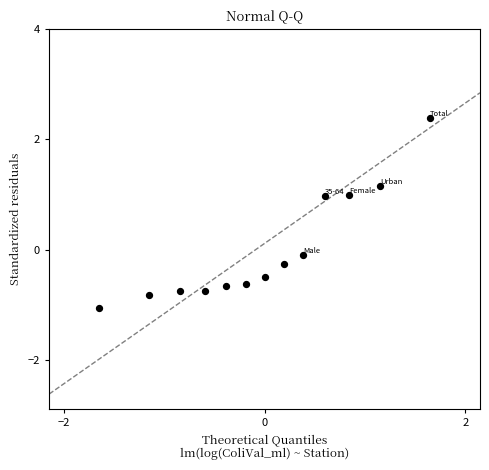

What is the range of X values (max minus min)?

3.3